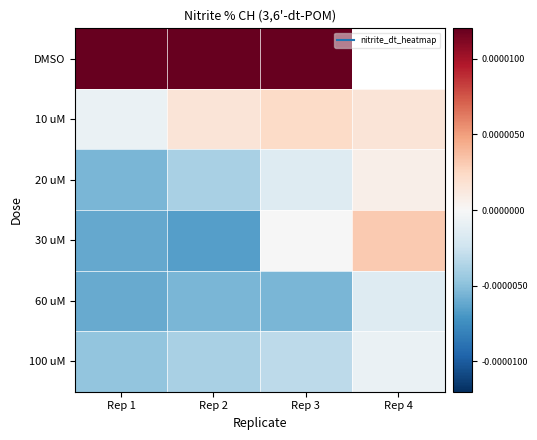

Where is 10 uM nearest to the value 0?

Rep 1